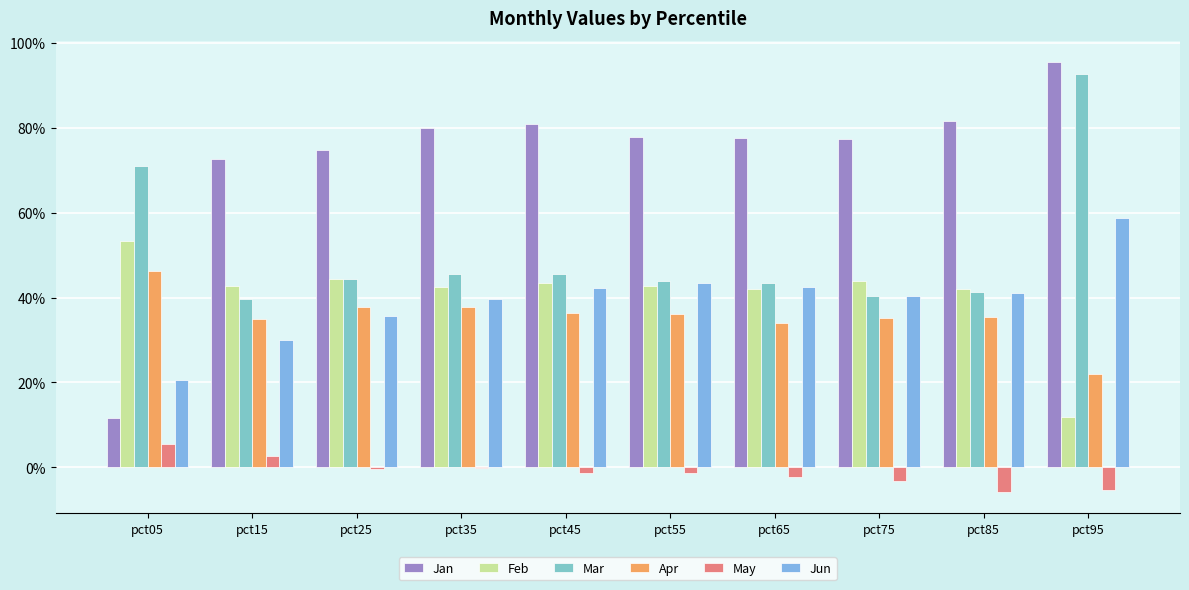

What is the sum of the Mar values at pct65 and pct85?

0.8